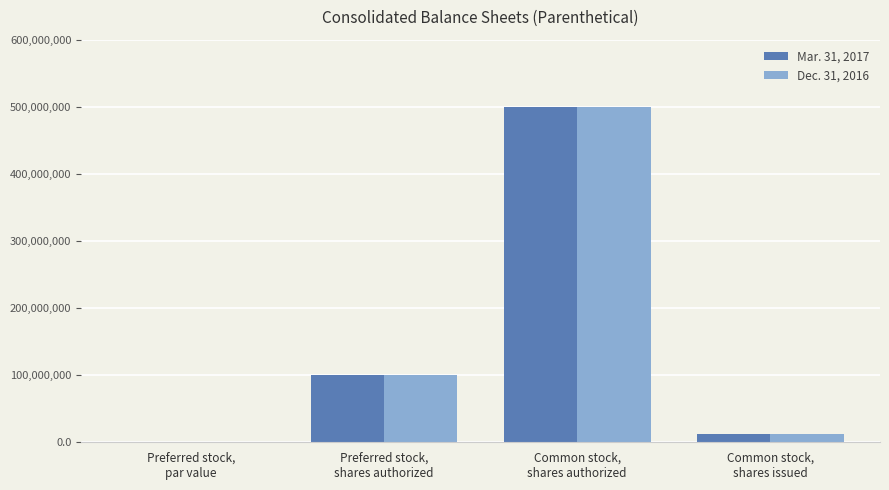

How many data points does each series have?

4